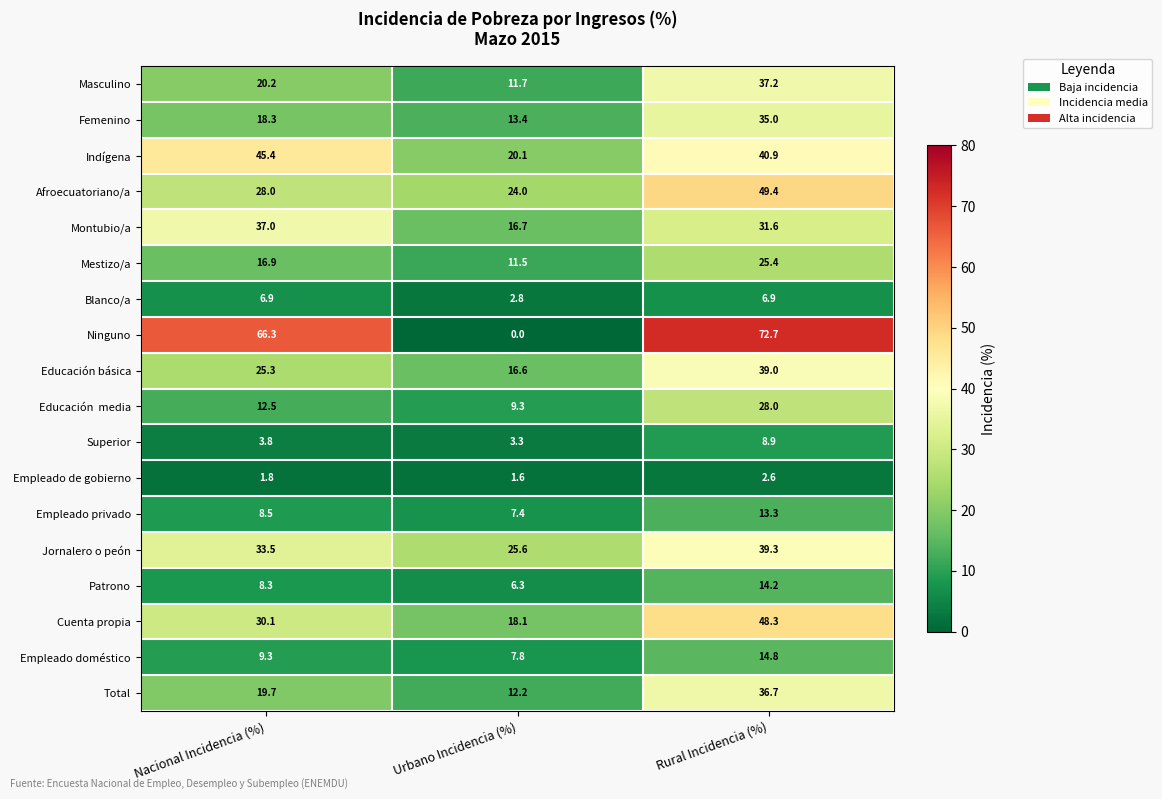

What is the approximate value of Educación básica at Rural Incidencia (%)?

39.0